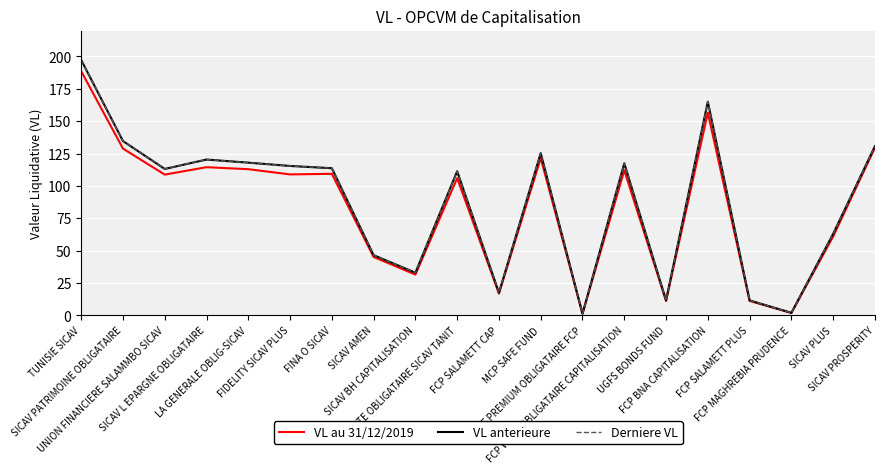

At which category does Derniere VL reach its first local valley?

UNION FINANCIERE SALAMMBO SICAV